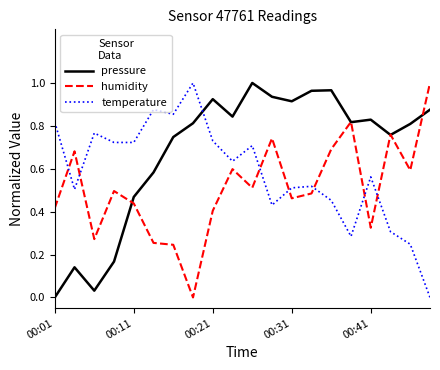

In temperature, how many points are higher than both neighbors (excluding endpoints)?

6